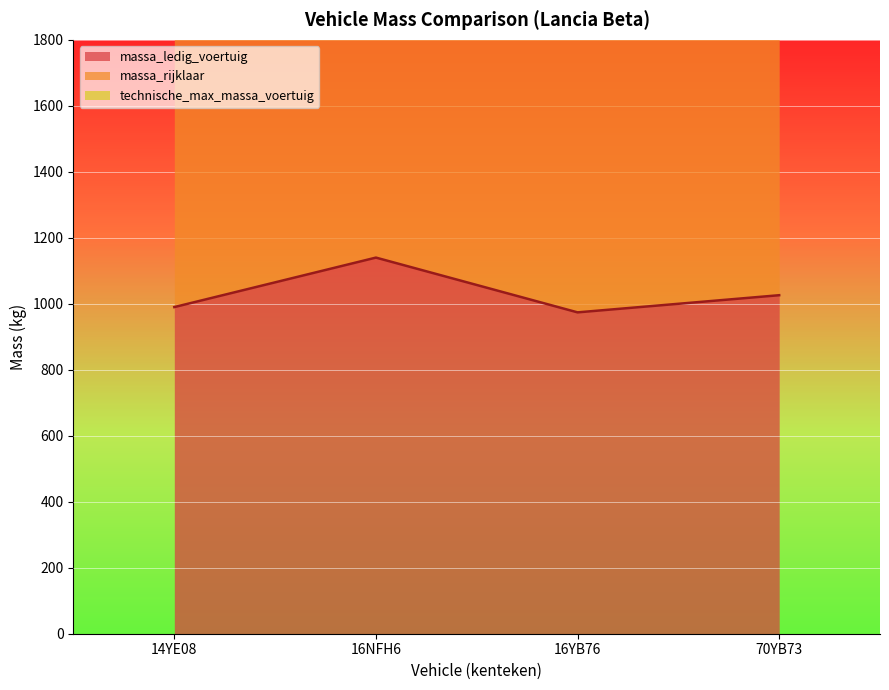

Where is the first local minimum for technische_max_massa_voertuig?

16YB76